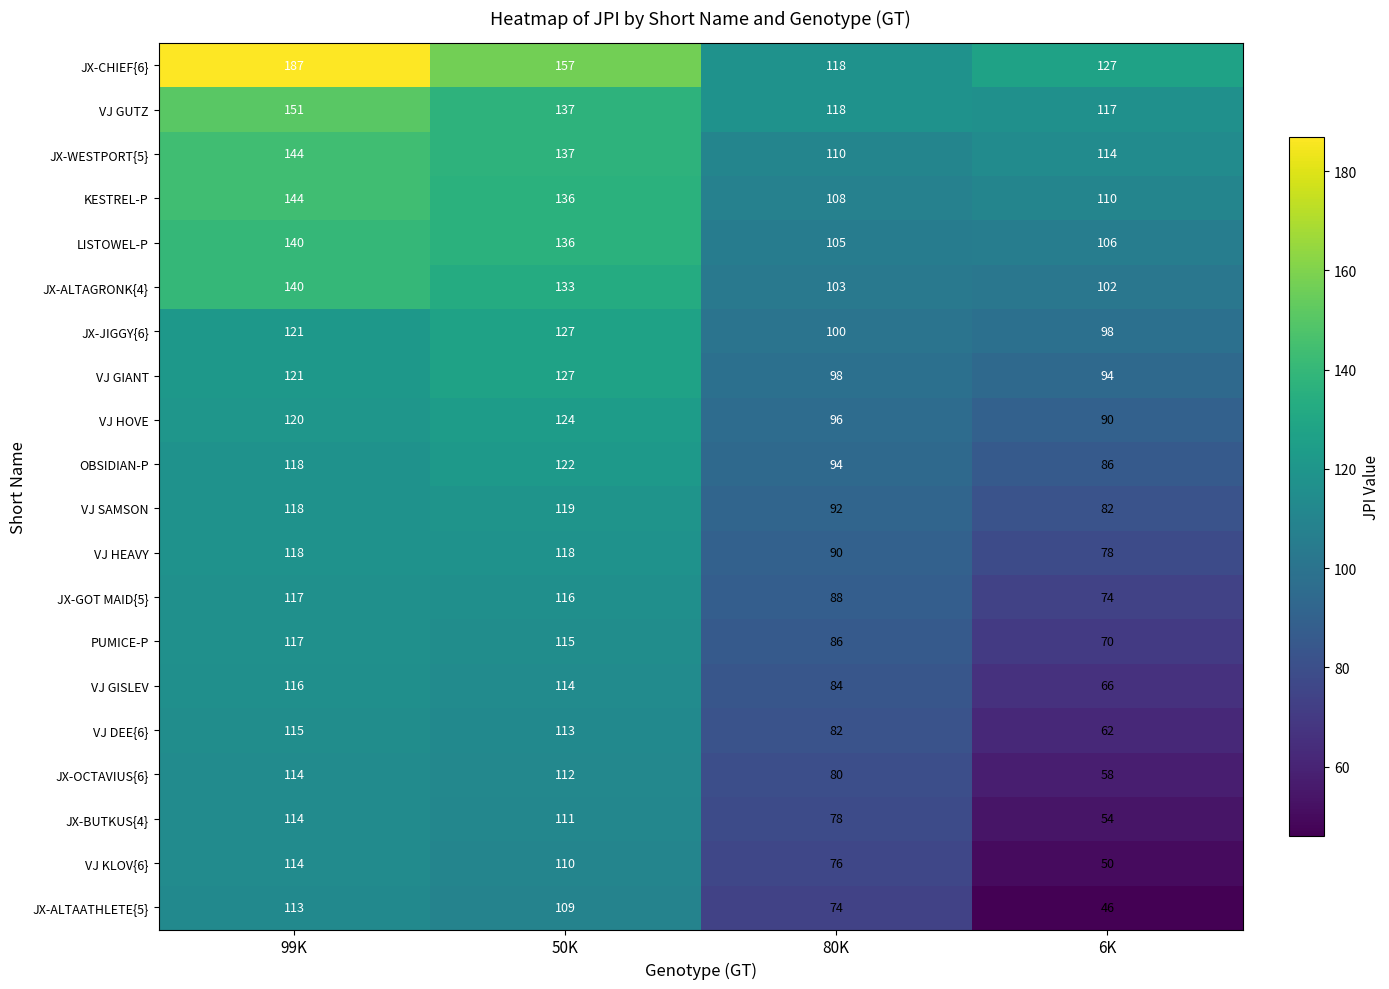

Which category has the lowest value in the JX-ALTAATHLETE{5} series?

6K